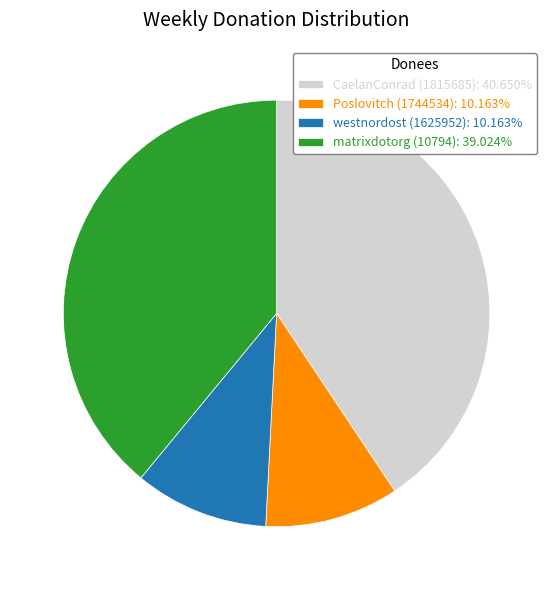

Do CaelanConrad (1815685): 40.650% and westnordost (1625952): 10.163% together represent more than half of the pie?

Yes